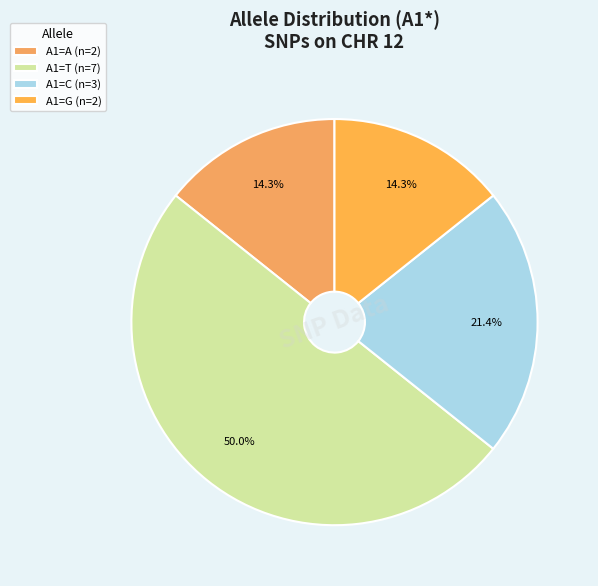

Count the number of slices in the pie.

4